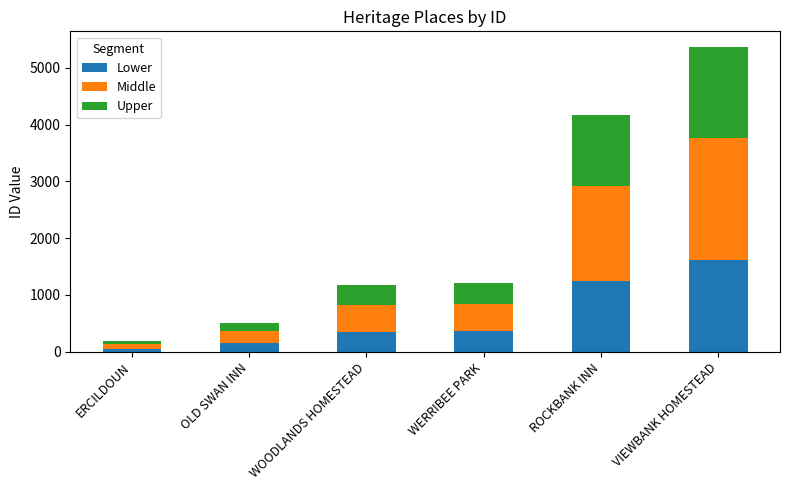

At which label is Lower closest to 833?

ROCKBANK INN